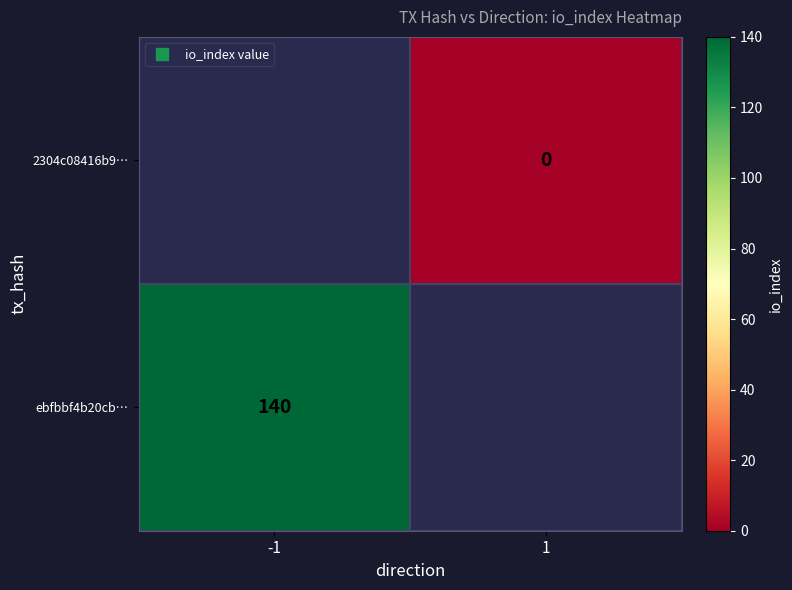

At which label does ebfbbf4b20cb… reach its minimum?

-1